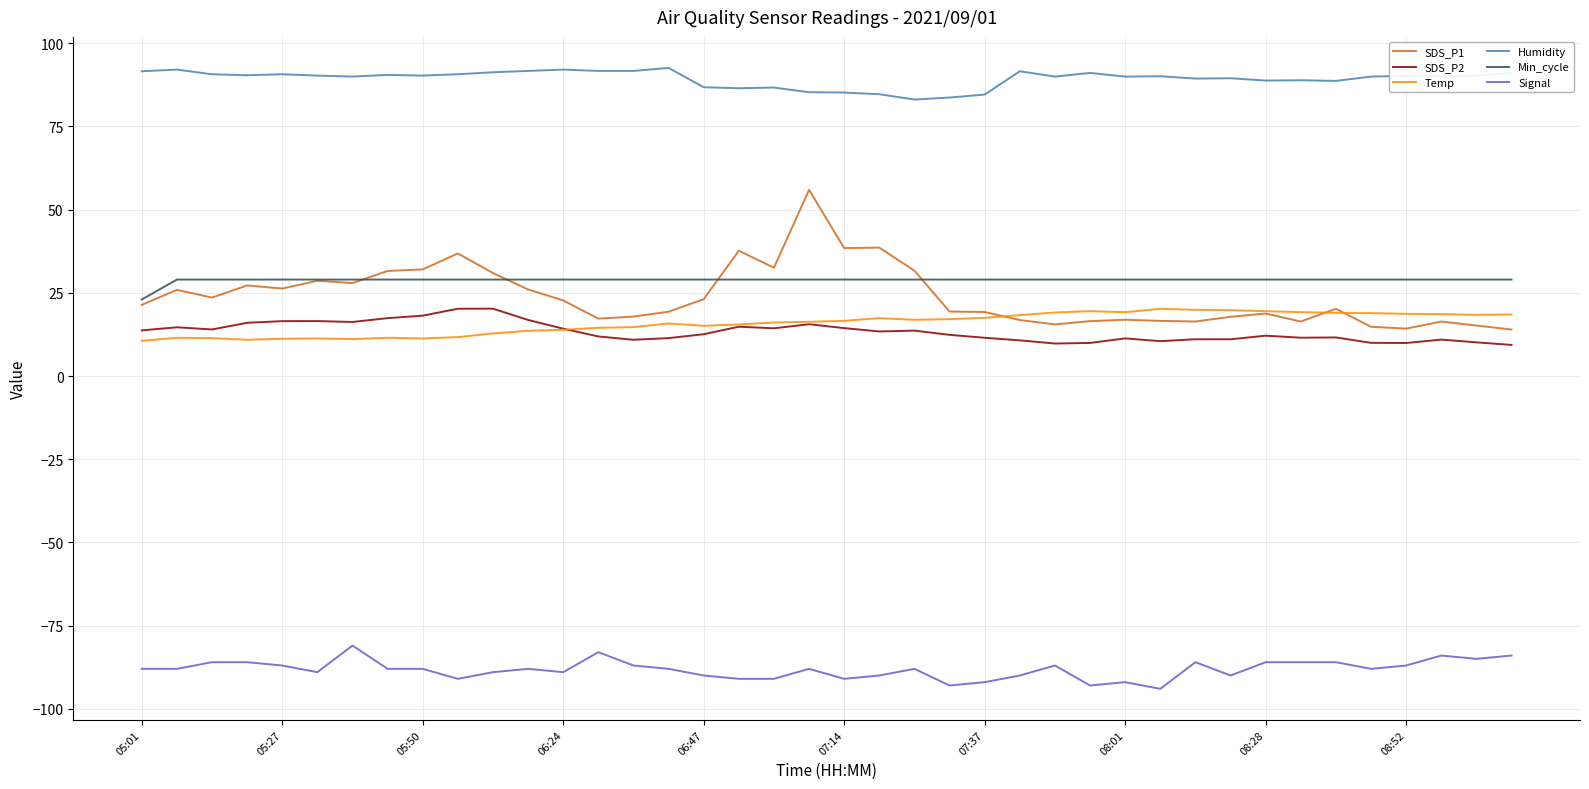

What is the minimum value shown in the chart?

-94.0